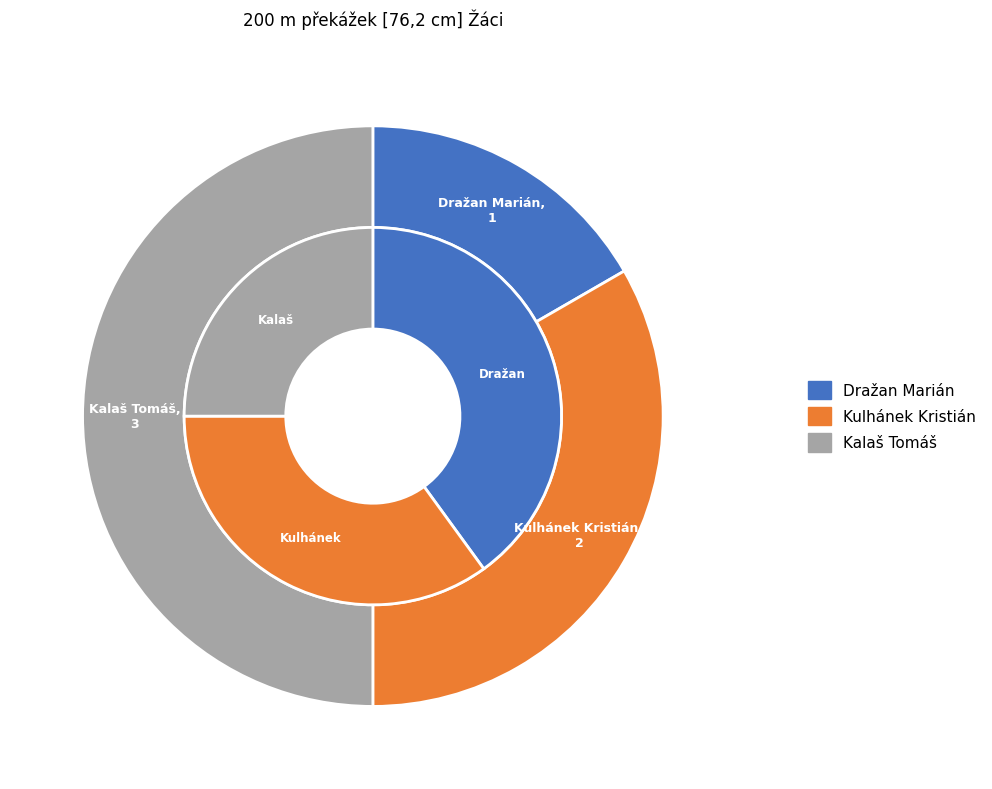

Rank the categories by value from highest to lowest.

Kalaš Tomáš, Kulhánek Kristián, Dražan Marián